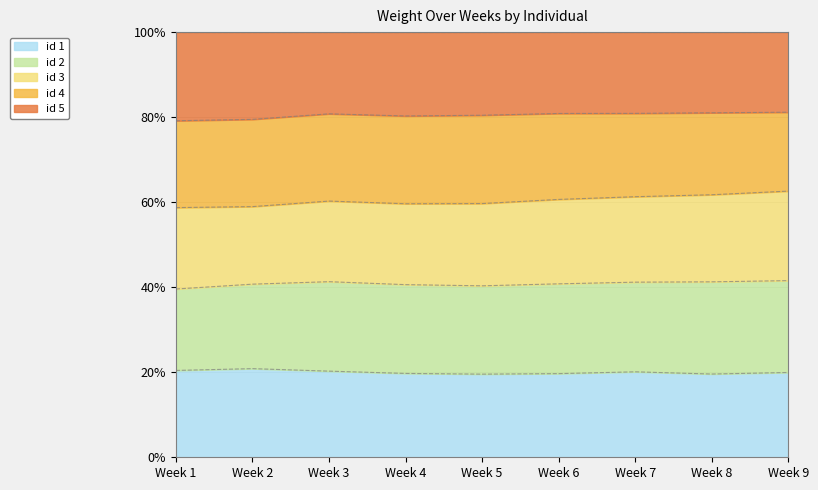

What is the sum of the id 2 values at Week 9 and Week 1?

100.5